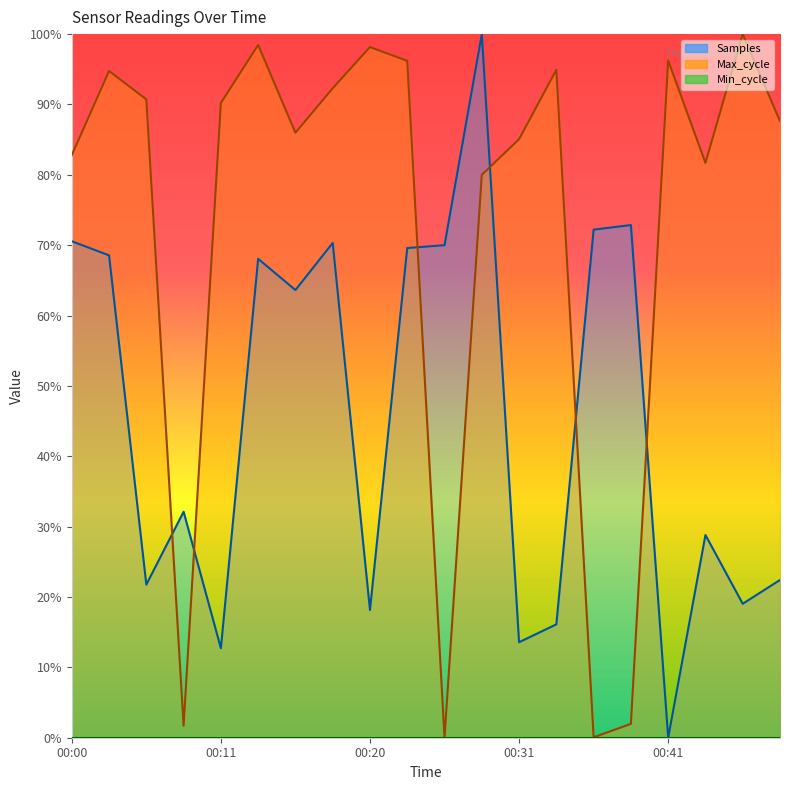

Does the chart have visible grid lines?

No